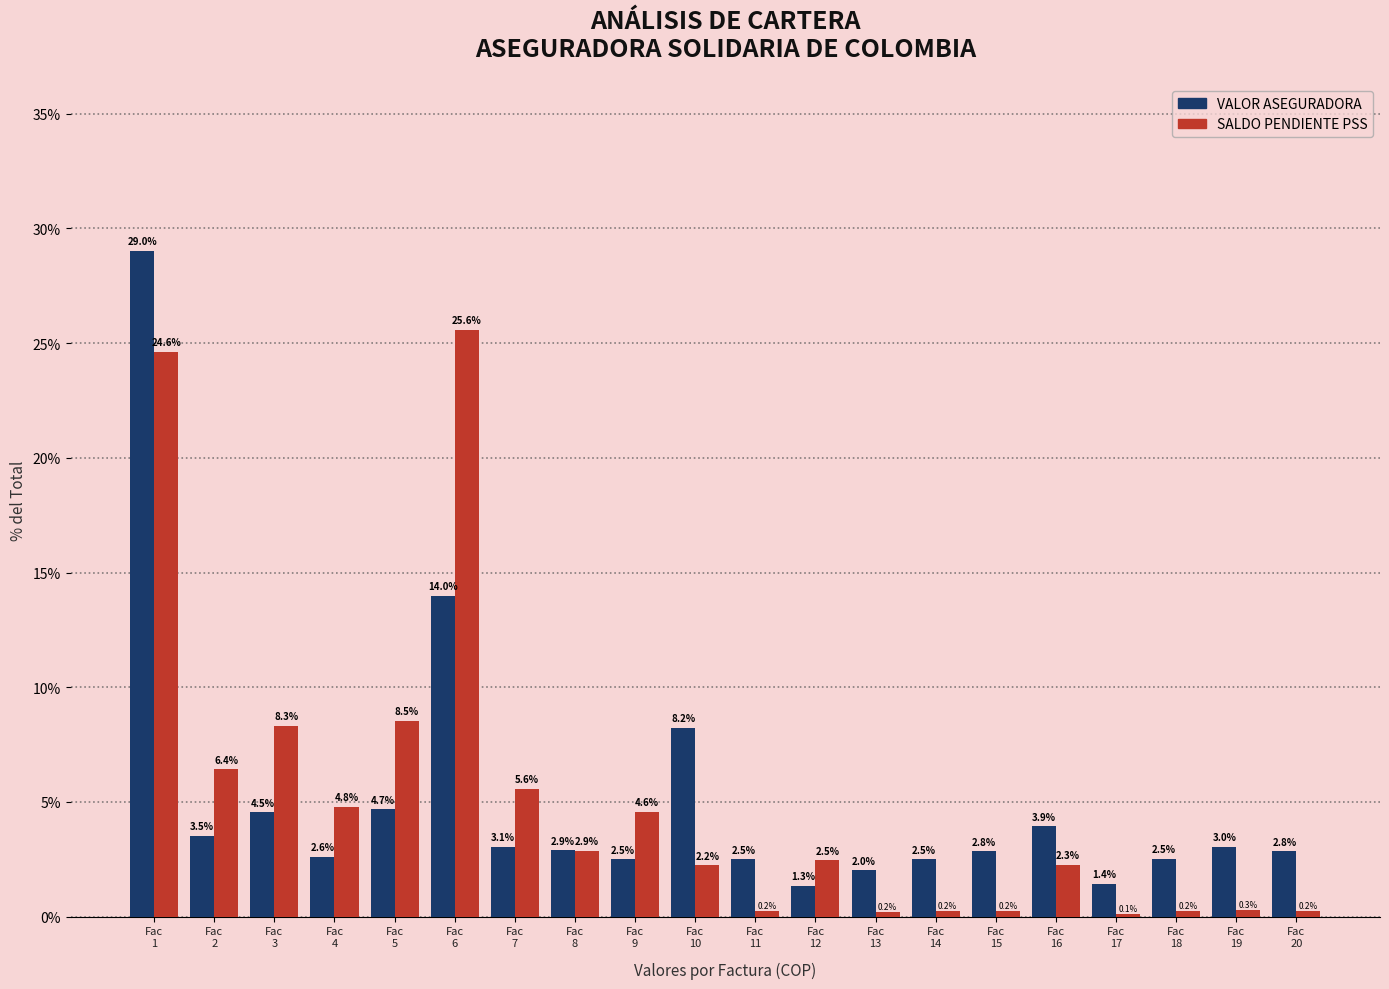

Rank the series by their maximum value, from highest to lowest.

VALOR ASEGURADORA, SALDO PENDIENTE PSS